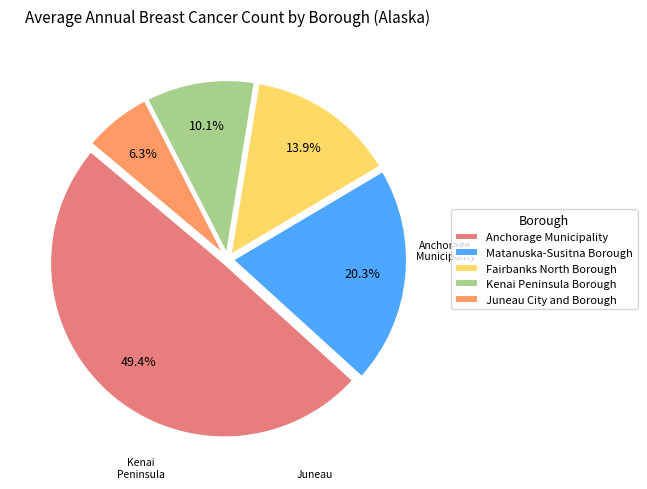

To the nearest percent, what portion does Fairbanks North Borough represent?

14%